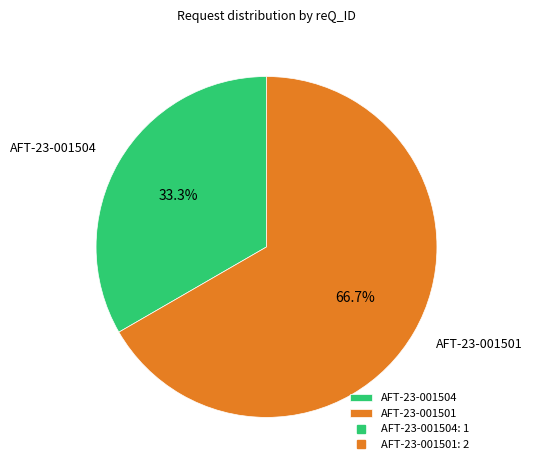

To the nearest percent, what is the difference between the AFT-23-001501 and AFT-23-001504 slice percentages?

33%